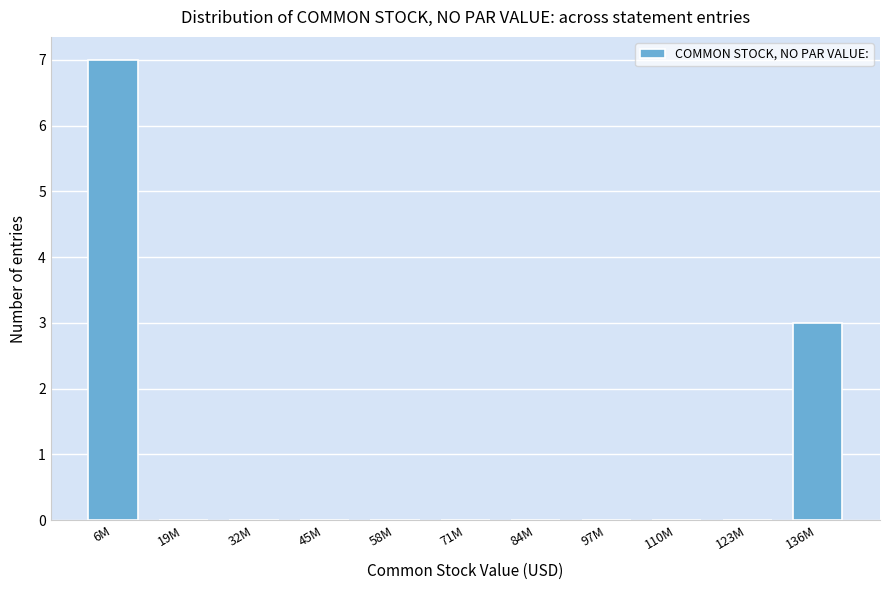

Reading left to right, extract all data points from this chart.

6M=7	19M=0	32M=0	45M=0	58M=0	71M=0	84M=0	97M=0	110M=0	123M=0	136M=3